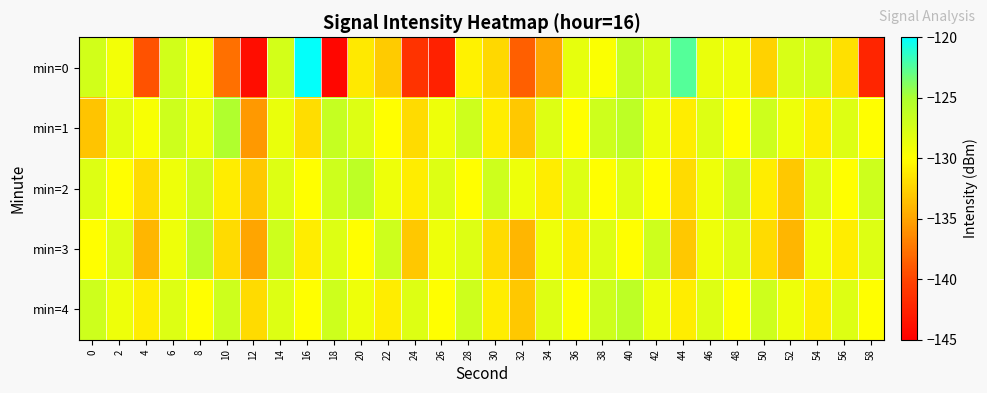

List the series in order of their peak value, highest first.

min=0, min=1, min=2, min=3, min=4